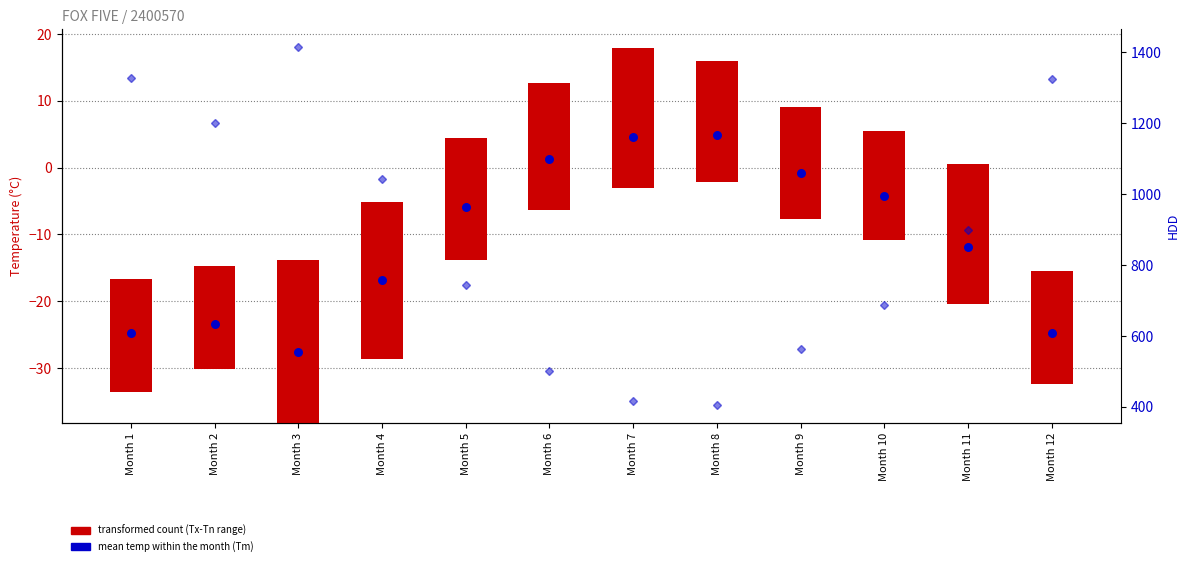

Which series has the largest total across all categories?

HDD